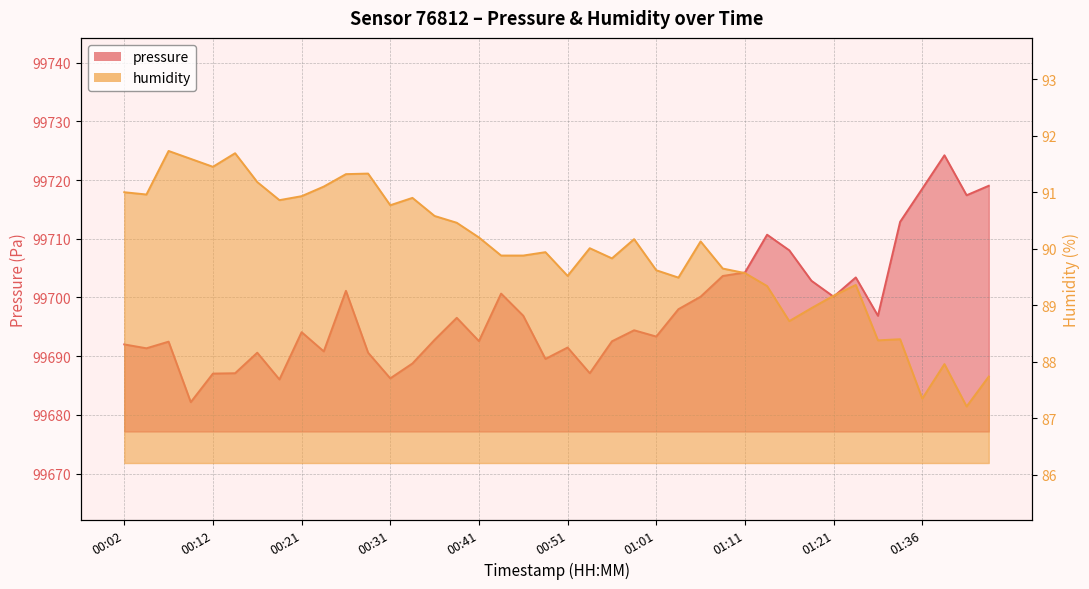

Which category has the highest value across all series?

01:38